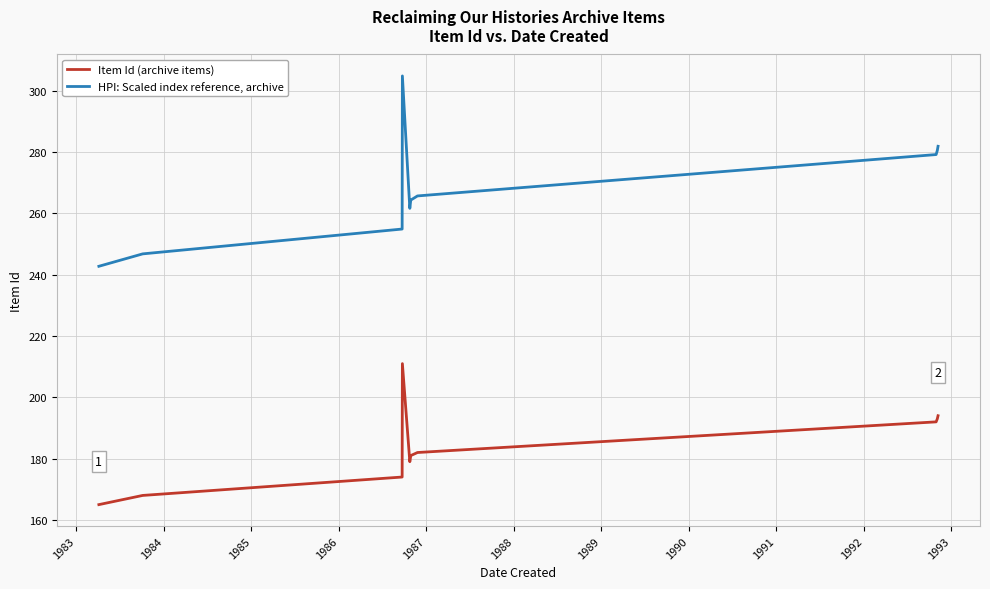

What is the minimum value for HPI: Scaled index reference, archive?

242.8